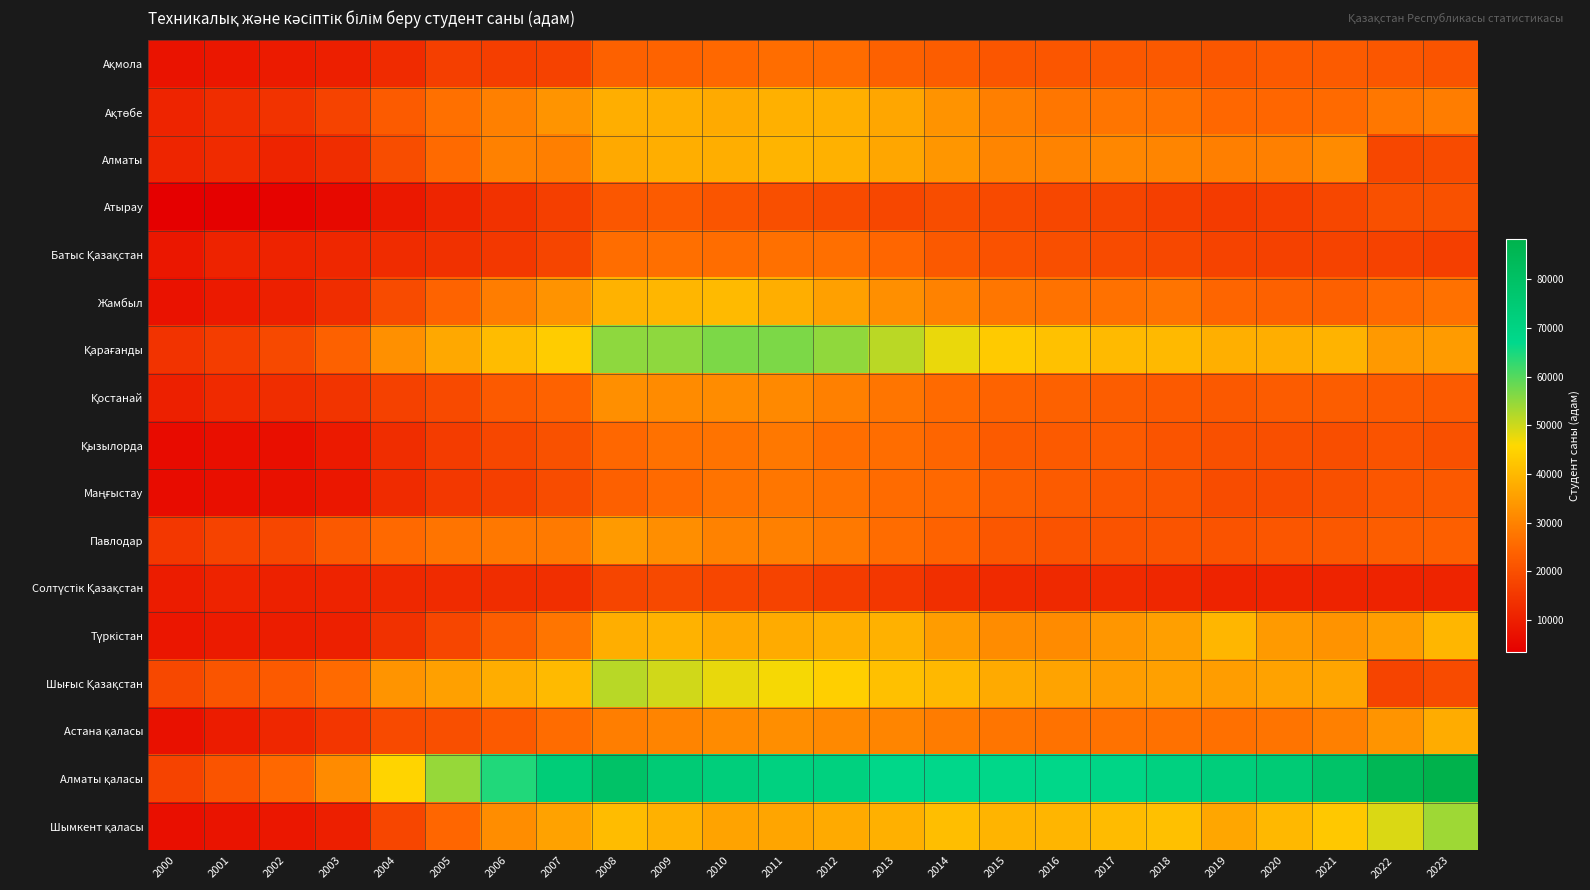

At which category is the sum across all series the highest?

2008